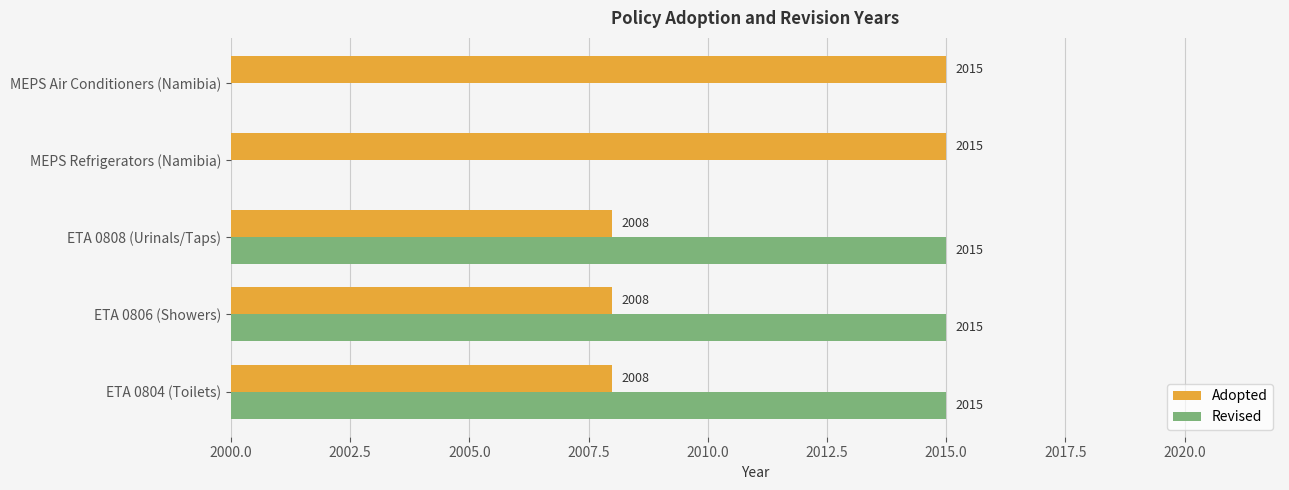

What is the minimum value for Adopted?

2008